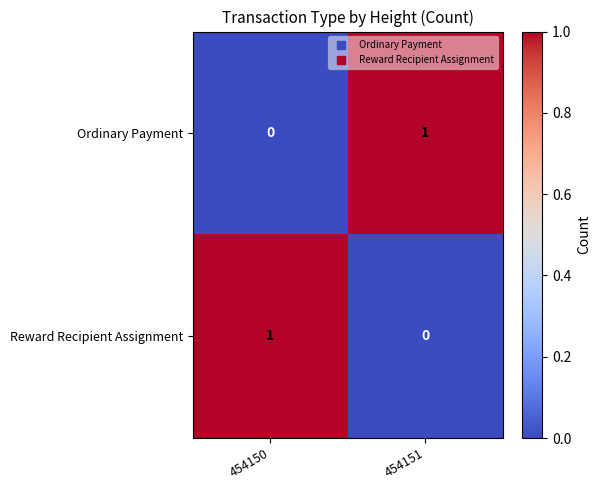

The value of Ordinary Payment at 454151 is 1. True or false?

True